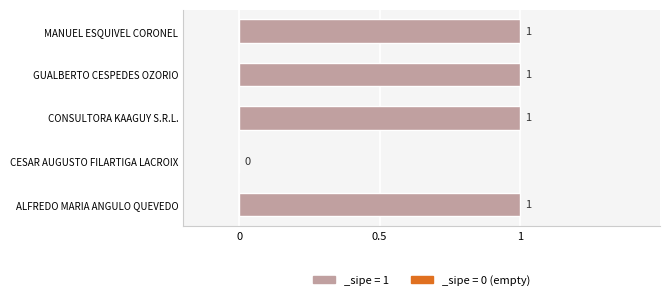

What is the sum of all values?

4